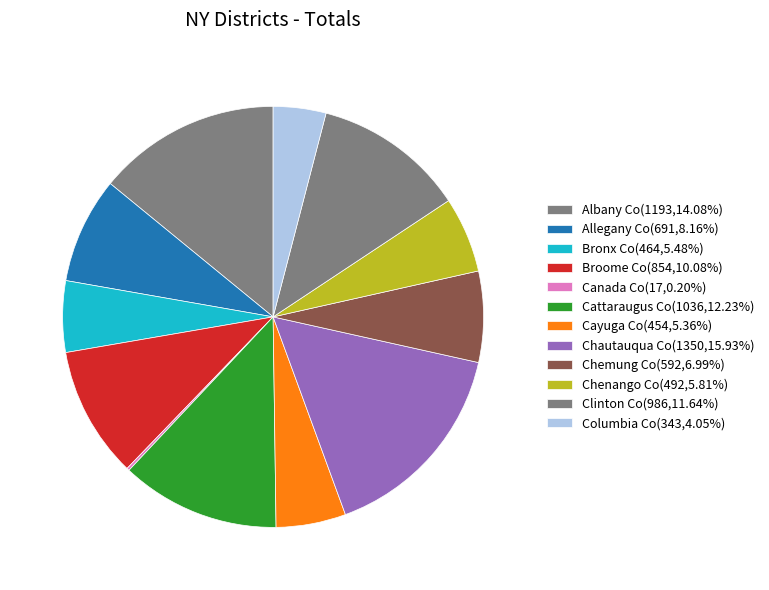

Count the number of slices in the pie.

12